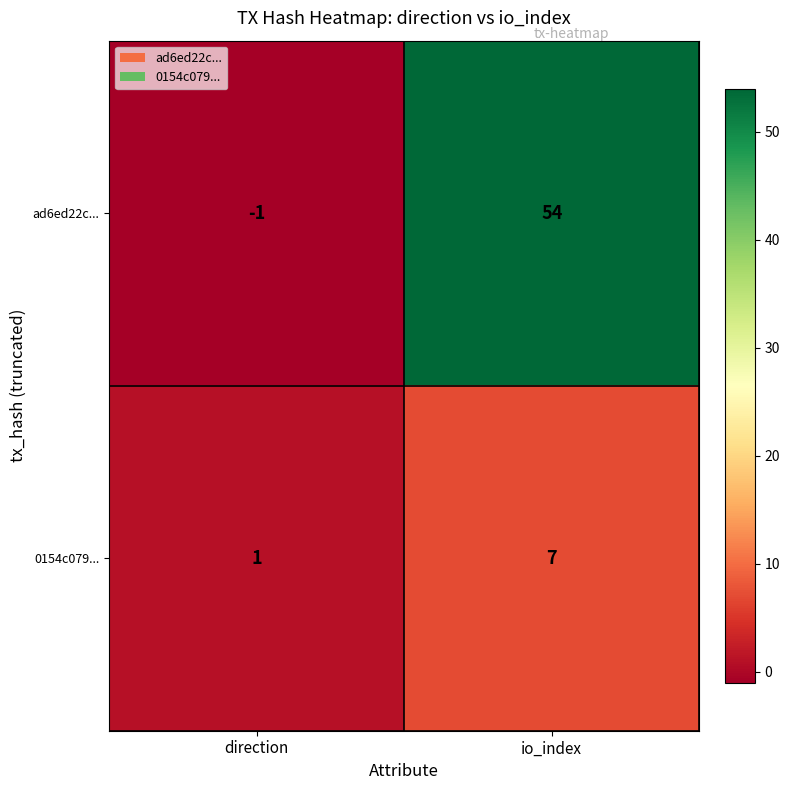

What is the sum of the ad6ed22c... values at io_index and direction?

53